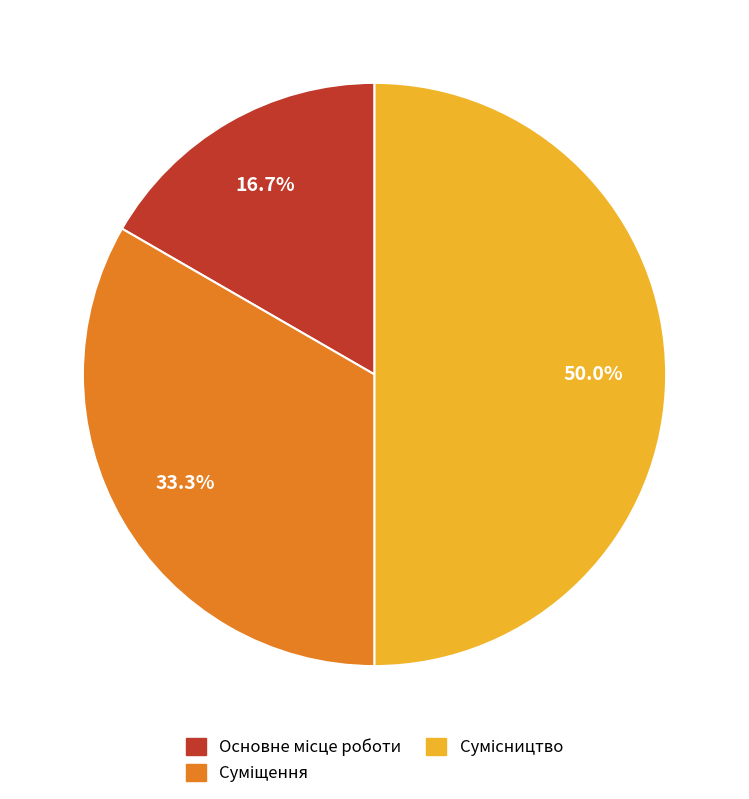

Rank the categories by value from lowest to highest.

Основне місце роботи, Суміщення, Сумісництво